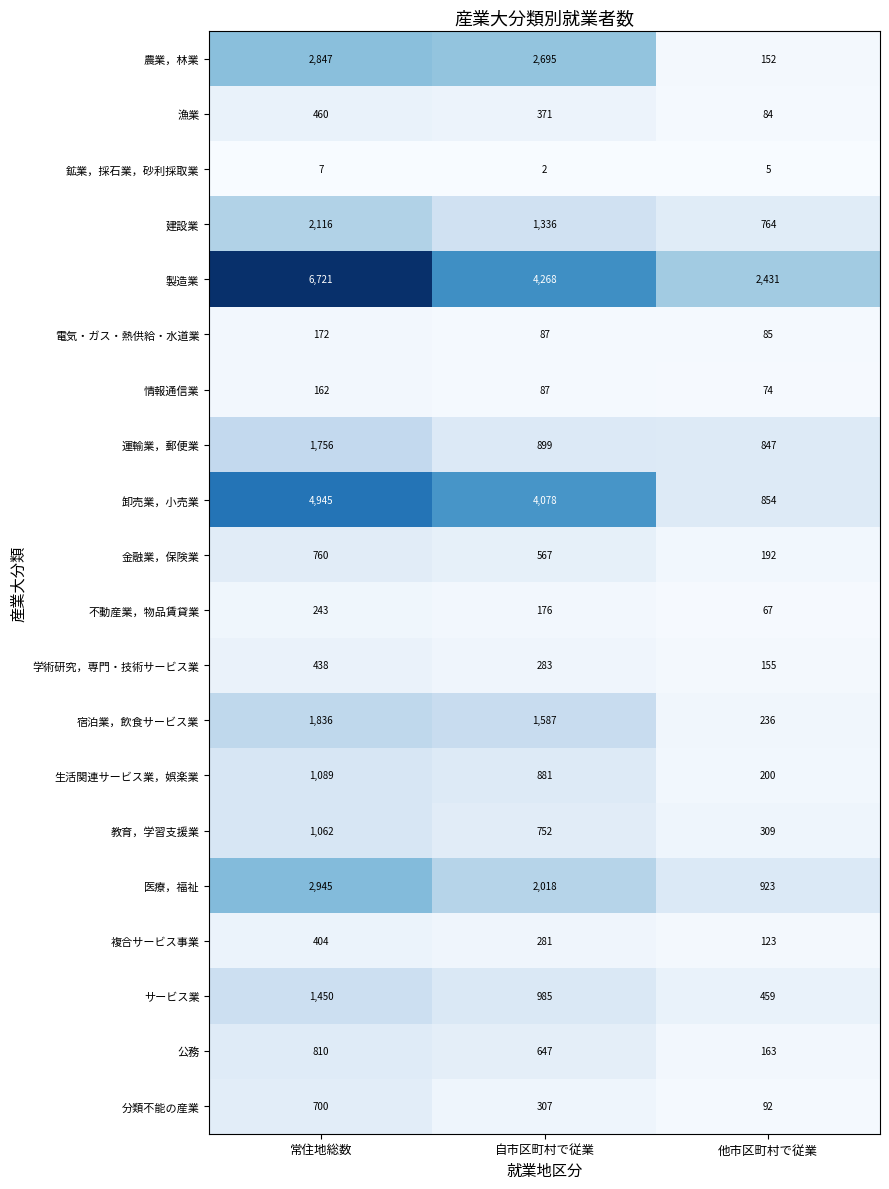

At how many categories does at least one series exceed 3830?

2